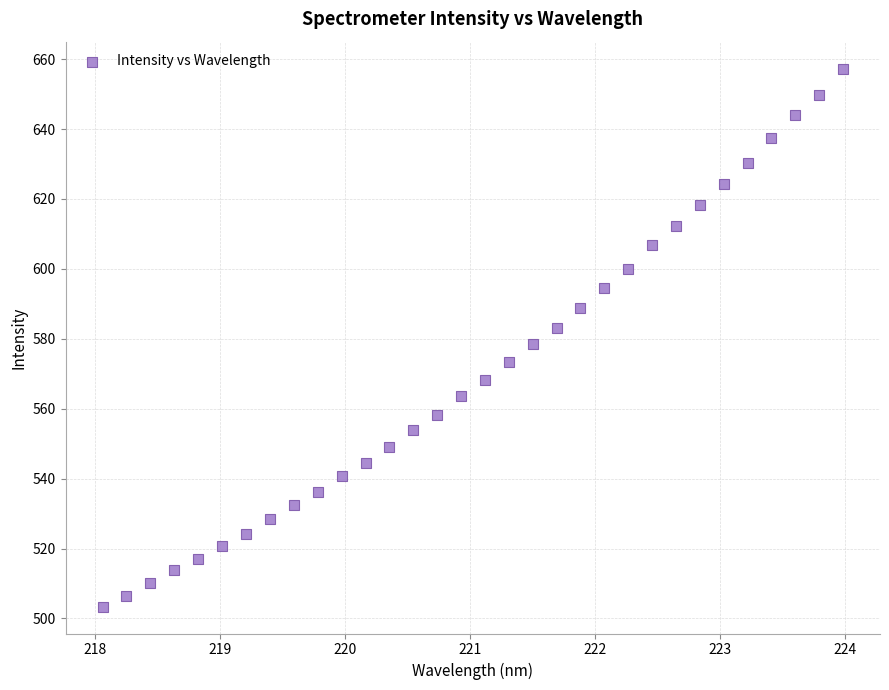

What is the range of Y values (max minus min)?

153.9